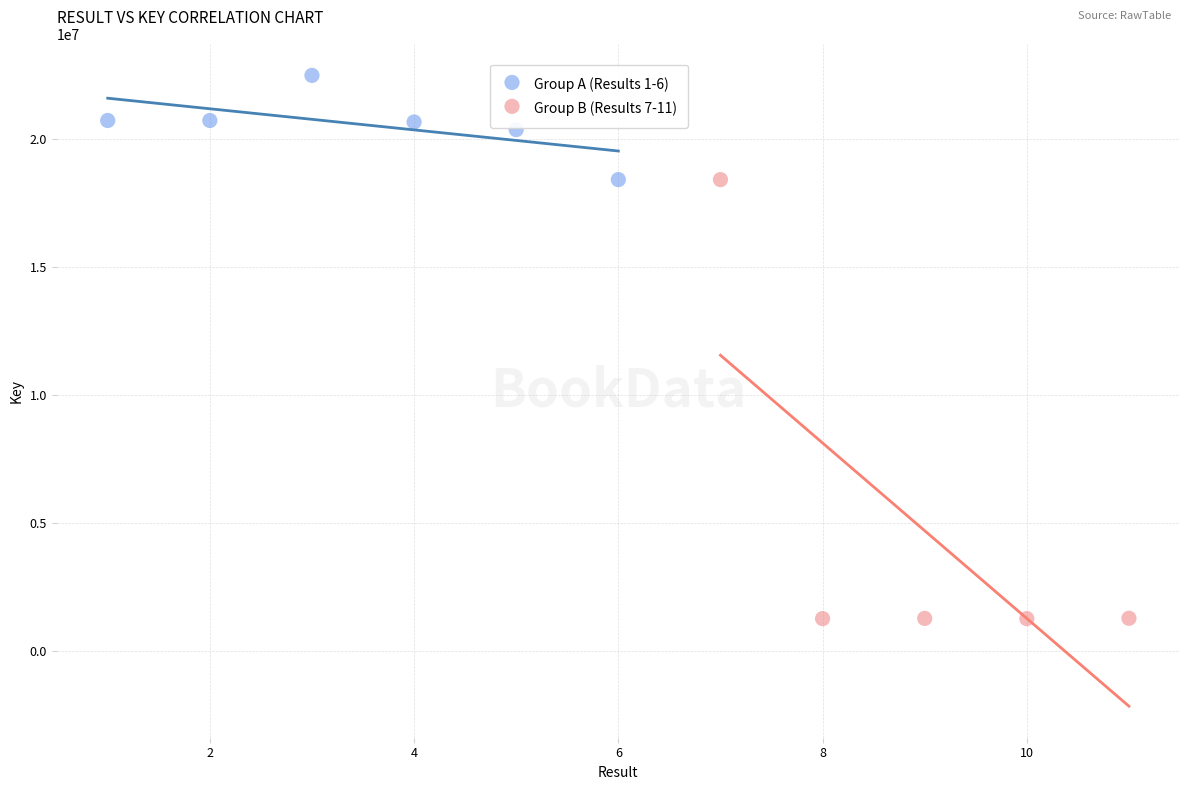

Which series has the largest Y range (max minus min)?

Group B (Results 7-11)